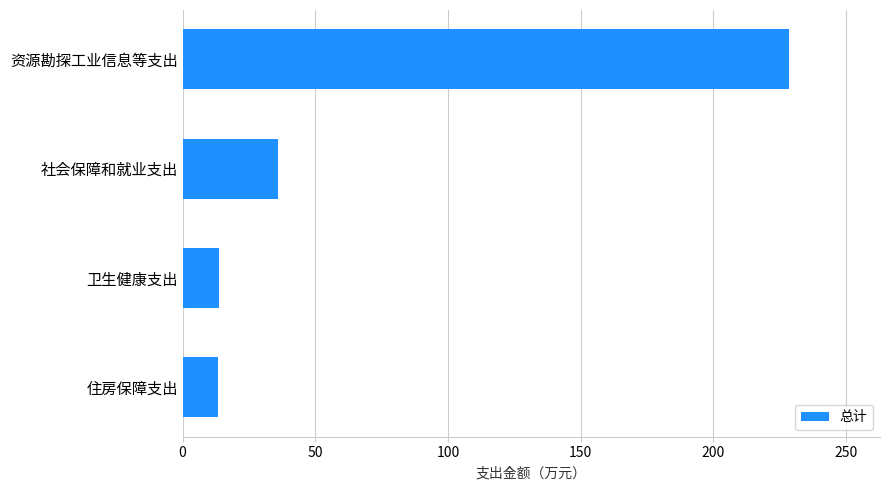

How many categories are shown in the chart?

4